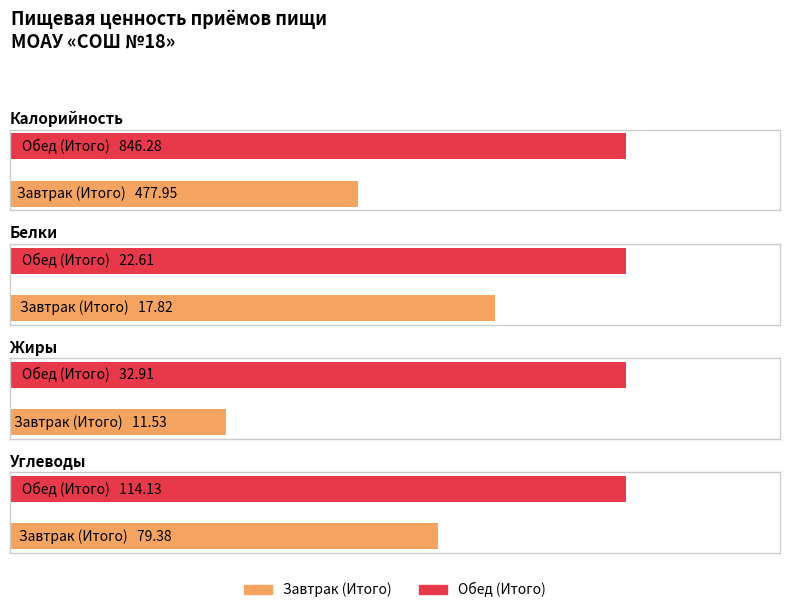

What is the difference between the maximum and minimum values in the Белки series?

4.8